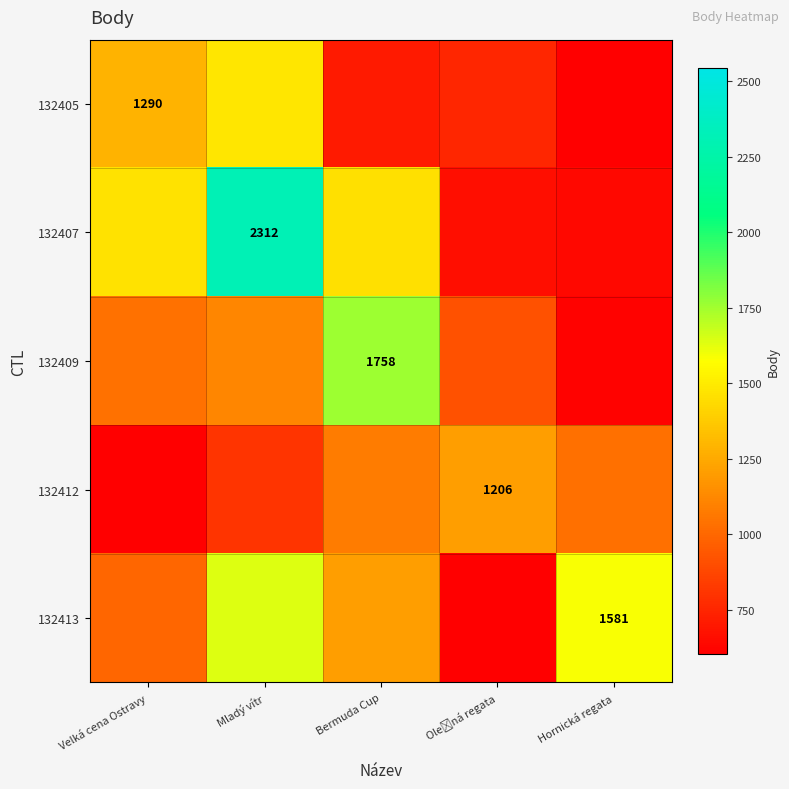

Which has a higher value, Hornická regata or Velká cena Ostravy?

Velká cena Ostravy